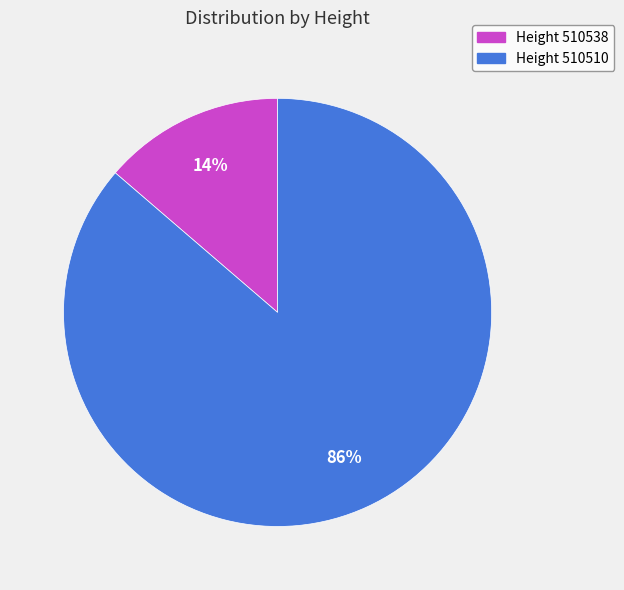

Is there a majority slice in this chart?

Yes